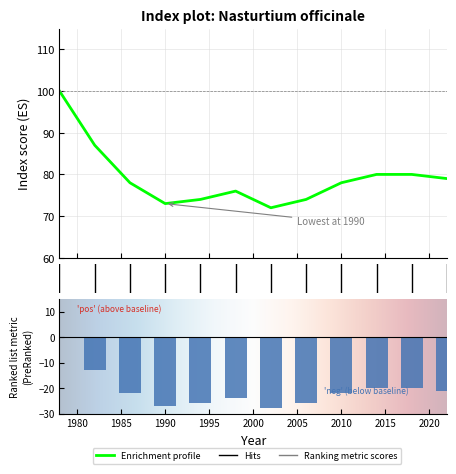

What is the difference between the maximum and minimum values?

28